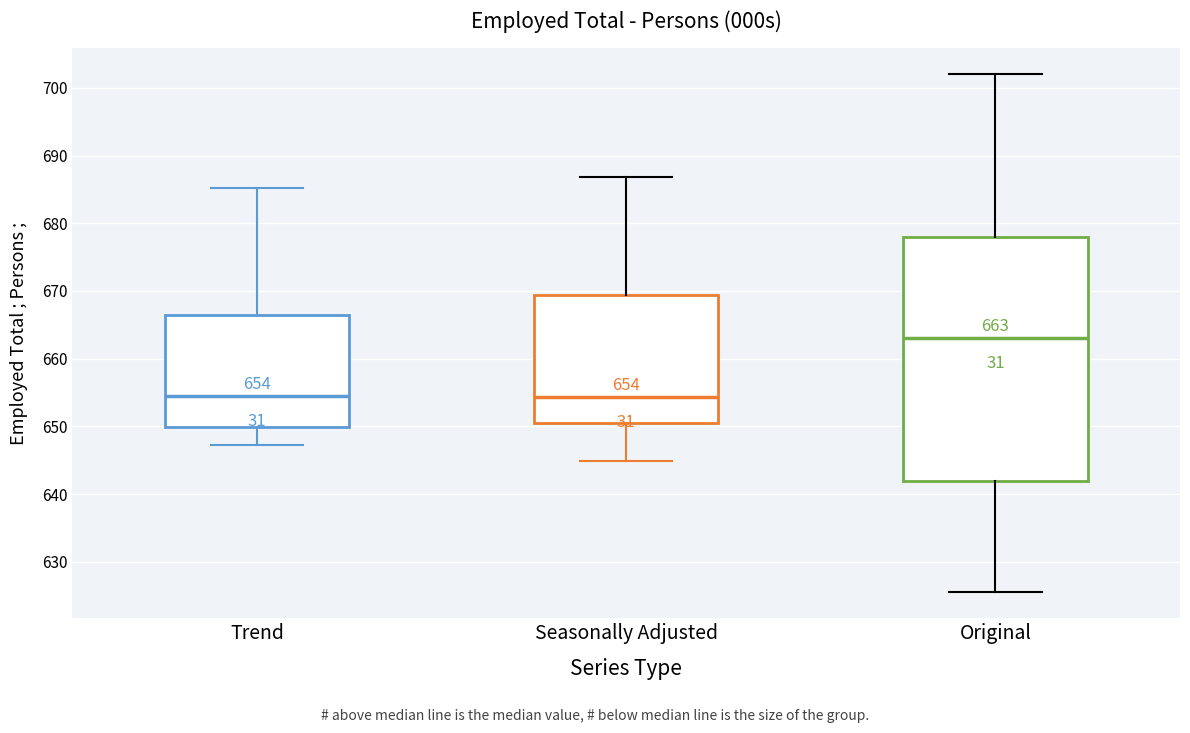

Comparing the boxes themselves (not the whiskers), which one is the tallest?

Original